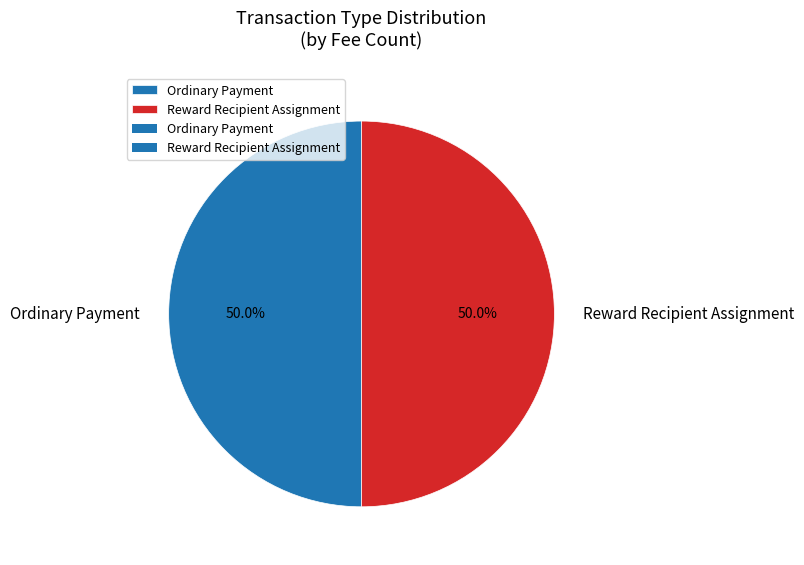

Approximately how many times larger is the value at Ordinary Payment compared to Reward Recipient Assignment?

1.0